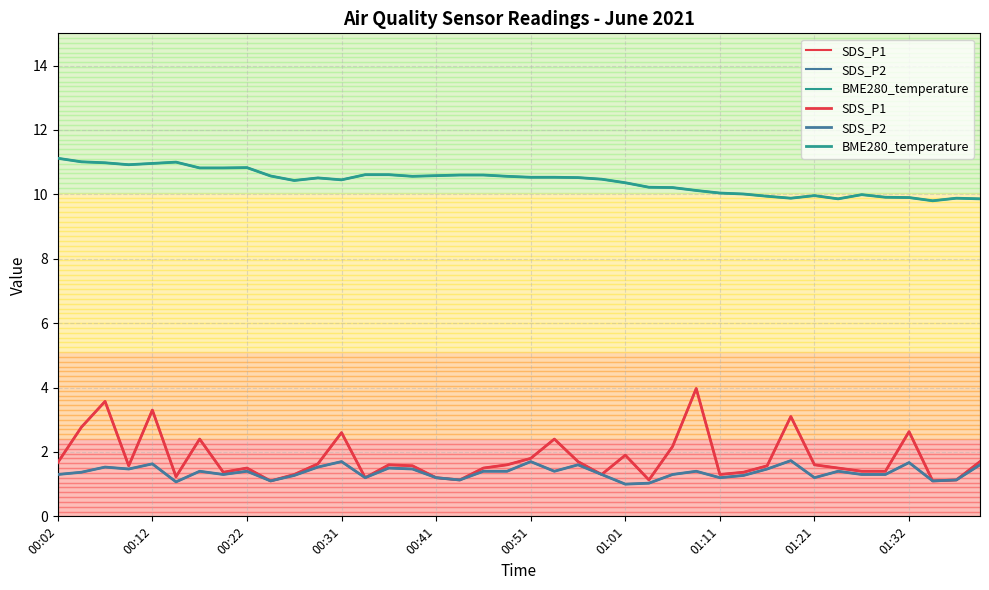

What is the sum of all BME280_temperature values?

416.5